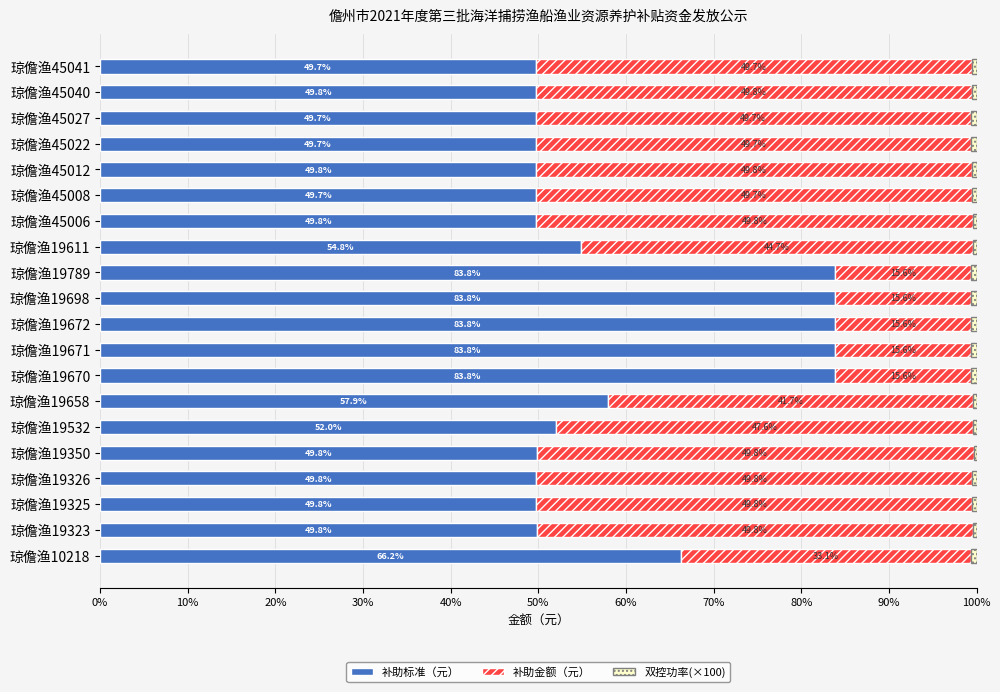

Where is 补助标准（元） nearest to the value 66?

琼儋渔10218